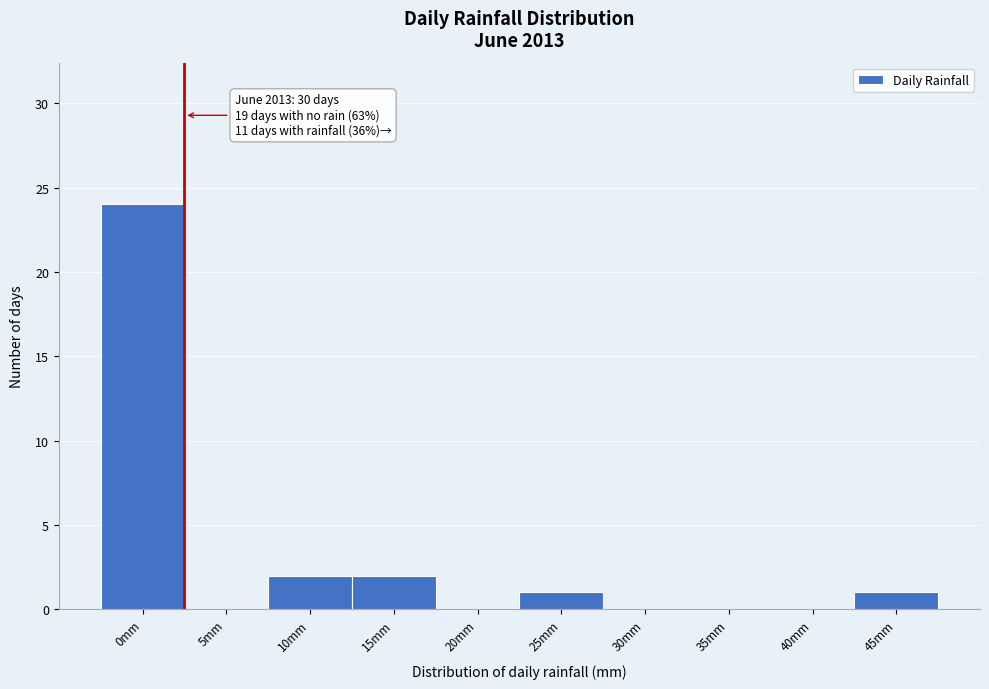

Reading left to right, list all the values displayed in this chart.

0mm=24	5mm=0	10mm=2	15mm=2	20mm=0	25mm=1	30mm=0	35mm=0	40mm=0	45mm=1